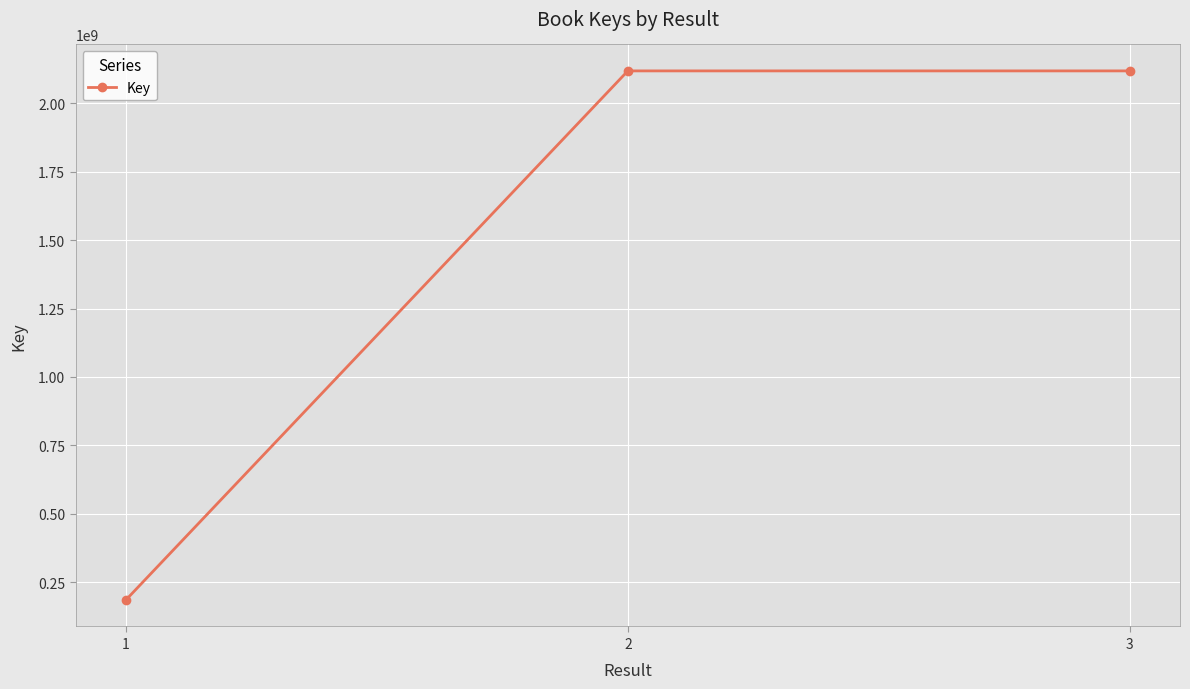

What is the minimum value shown in the chart?

185030448